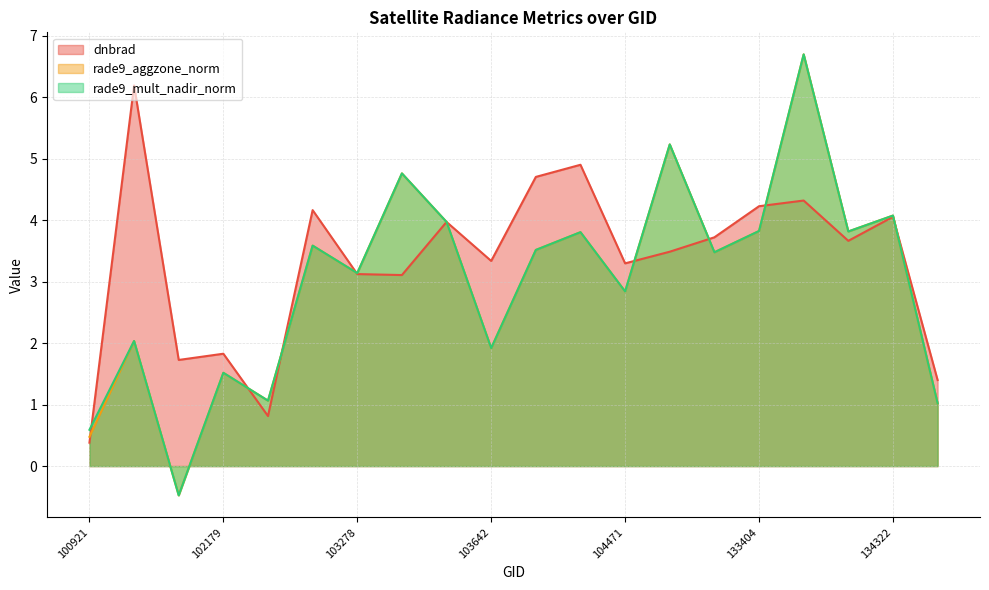

At which category is the sum across all series the highest?

133762